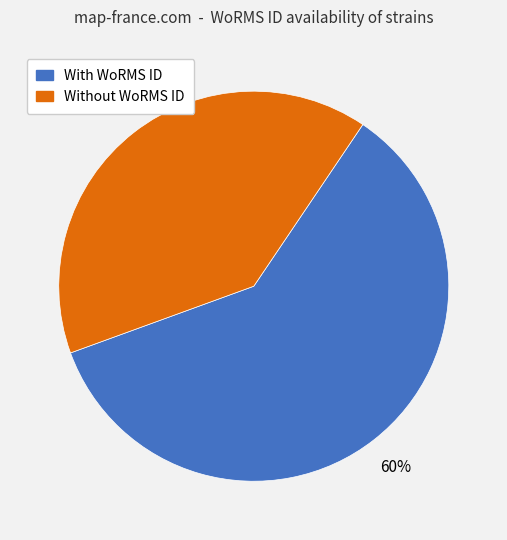

Count the number of slices in the pie.

2